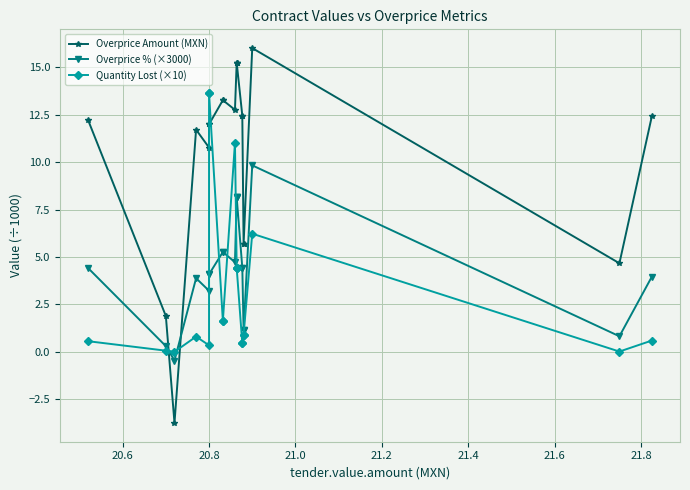

What is the maximum value shown in the chart?

16.0